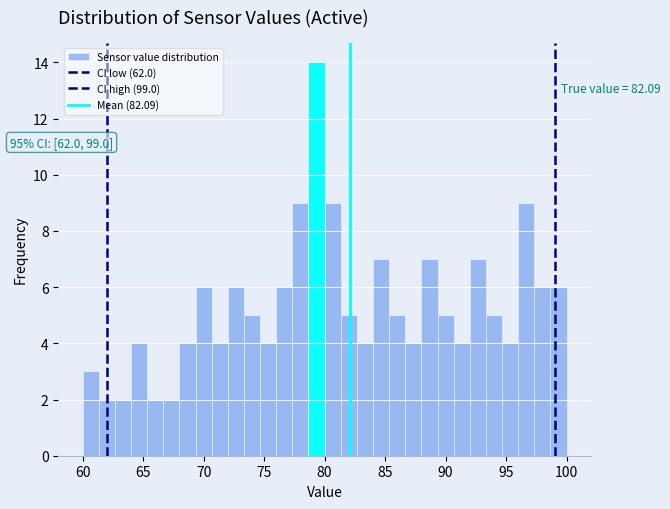

Around what value on the x-axis is the tallest bar? Give the approximate position of its centre, as read against the axis.

79.5